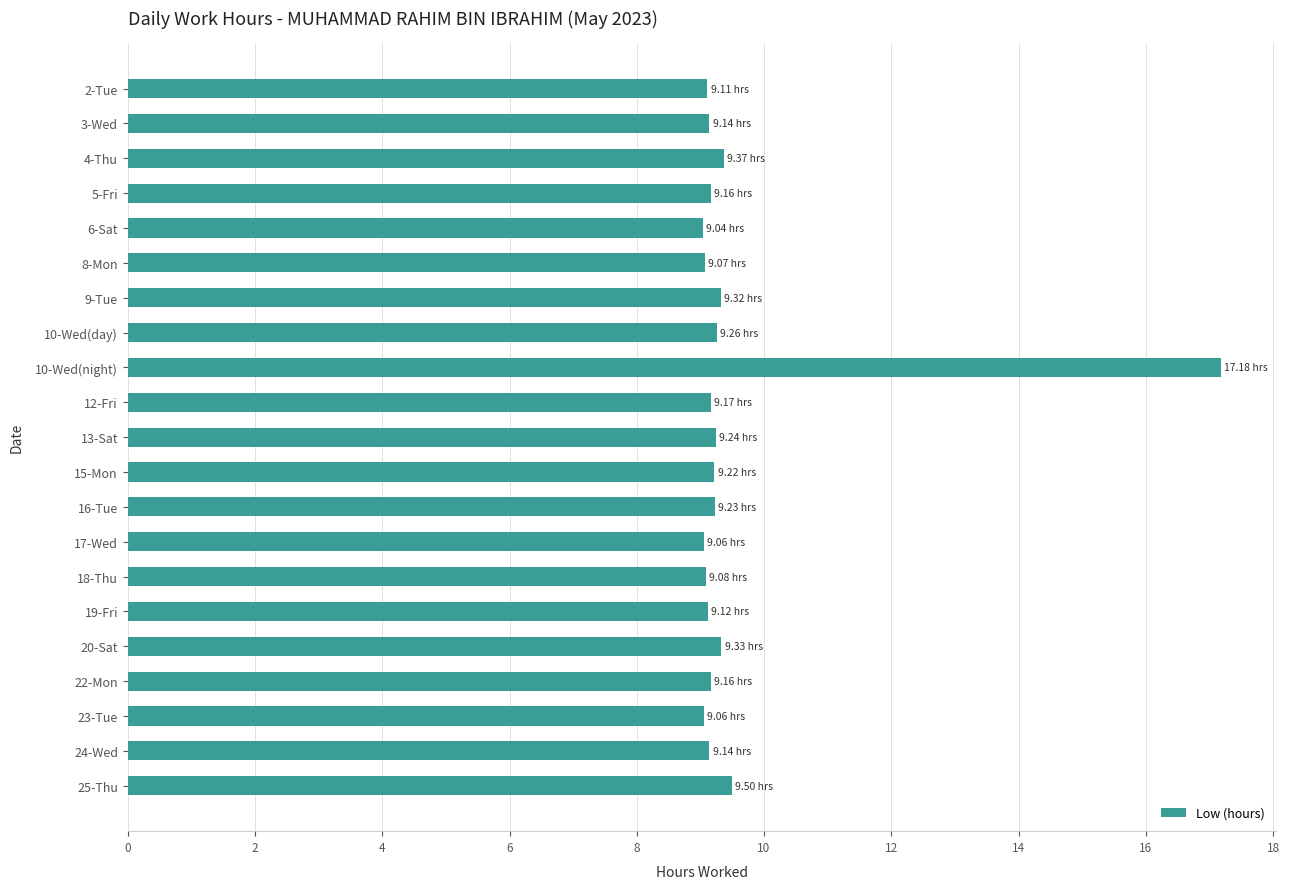

What is the ratio of the value at 15-Mon to the value at 6-Sat?

1.0